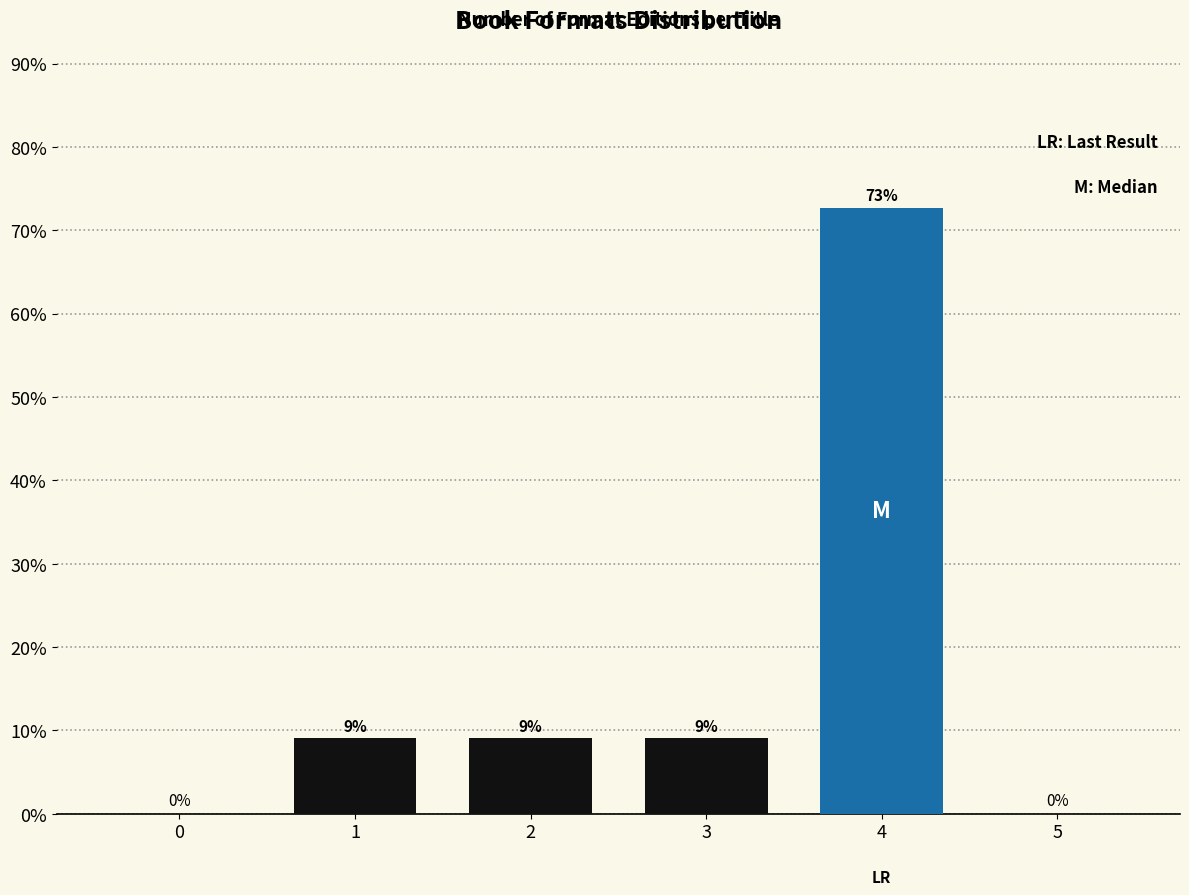

Between 3 and 5, which is larger?

3